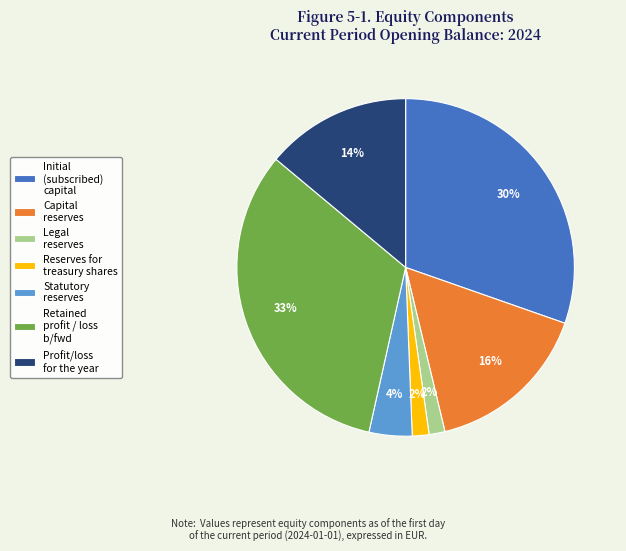

What is the largest slice in the pie chart?

Retained profit / loss b/fwd